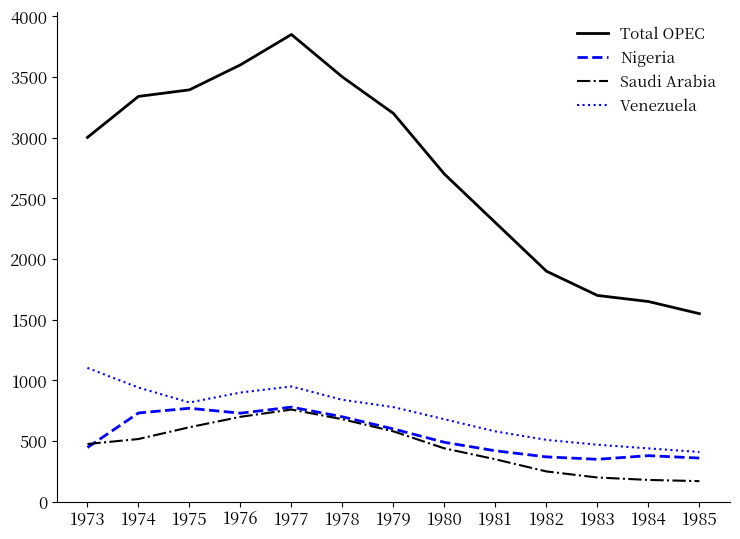

True or false: Saudi Arabia and Venezuela intersect in this chart.

False